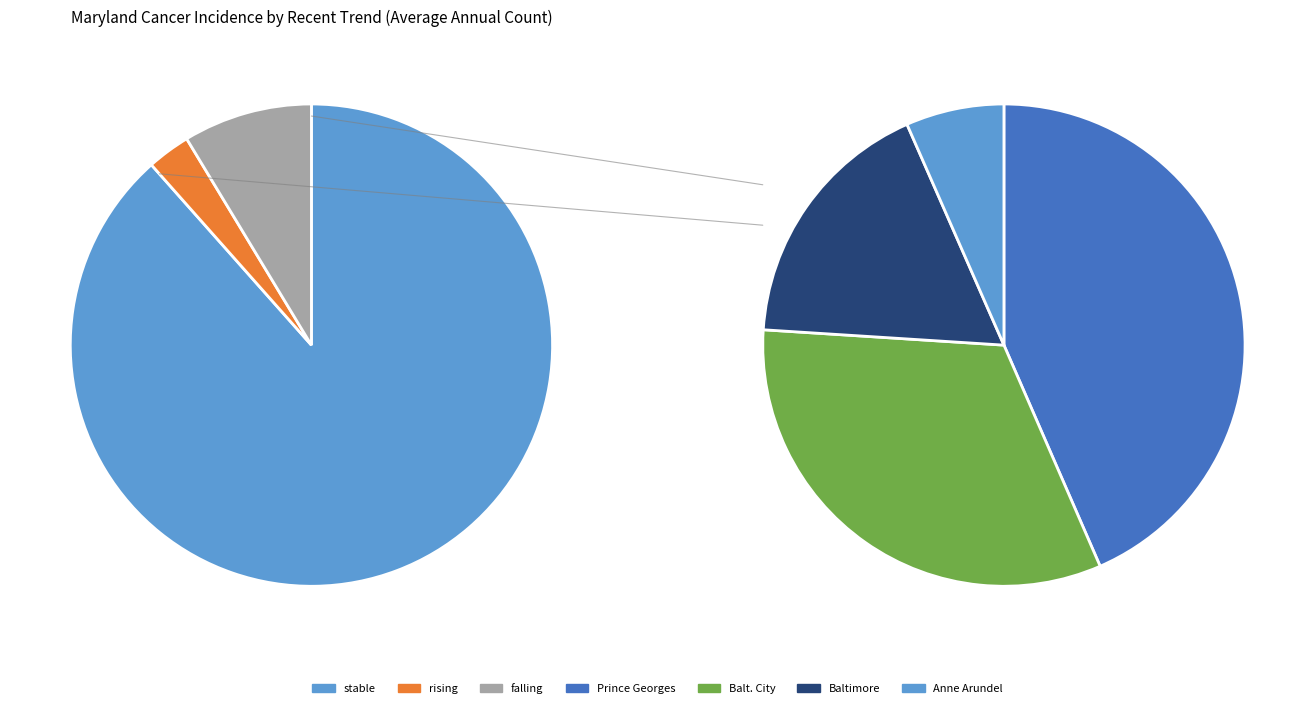

Between stable and rising, which is larger?

stable